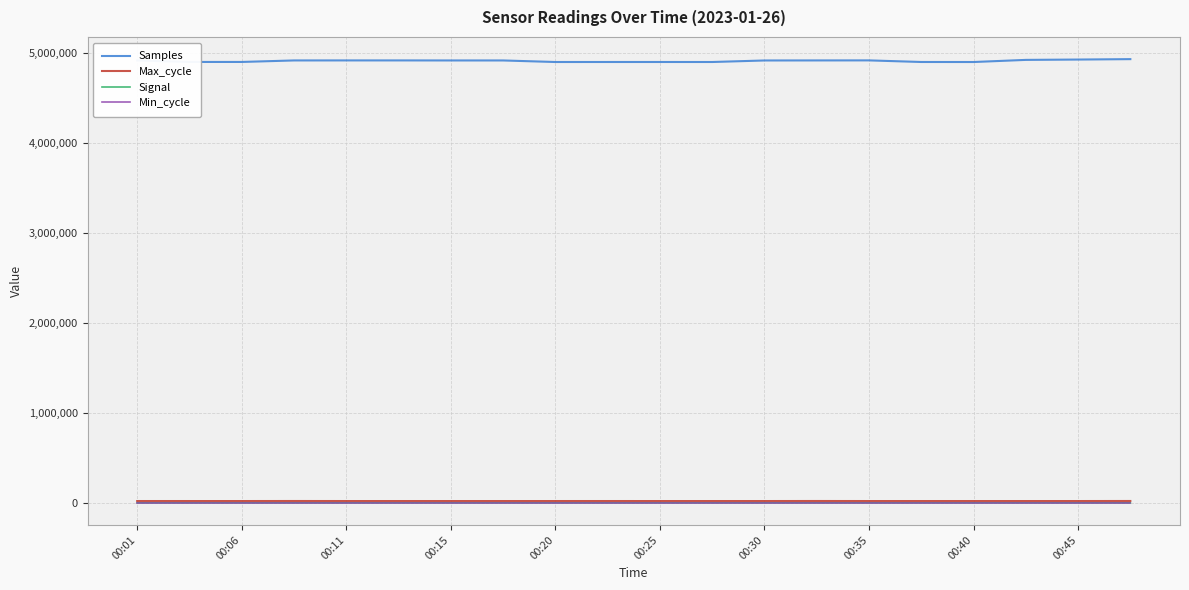

Which series has the widest spread of values?

Samples